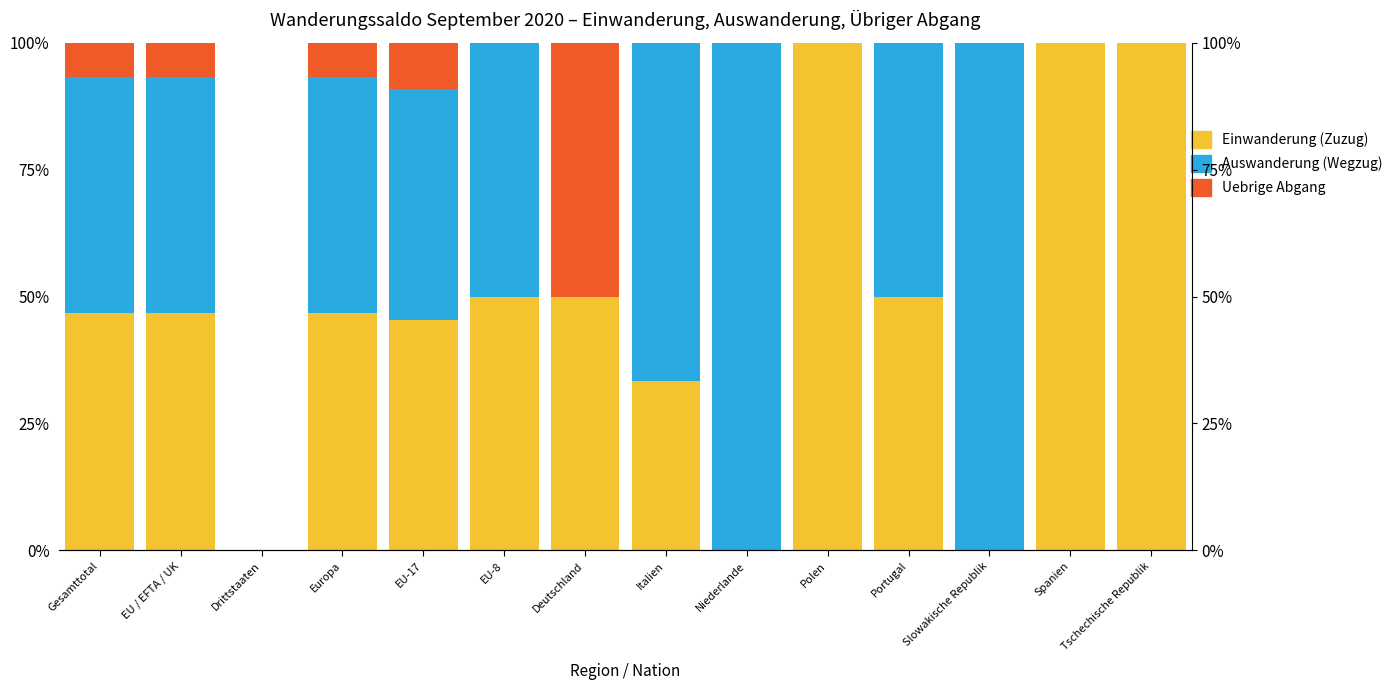

Reading left to right, what are all the values shown in this chart?

Einwanderung (Zuzug): 46.7	46.7	0.0	46.7	45.5	50.0	50.0	33.3	0.0	100.0	50.0	0.0	100.0	100.0
Auswanderung (Wegzug): 46.7	46.7	0.0	46.7	45.5	50.0	0.0	66.7	100.0	0.0	50.0	100.0	0.0	0.0
Uebrige Abgang: 6.7	6.7	0.0	6.7	9.1	0.0	50.0	0.0	0.0	0.0	0.0	0.0	0.0	0.0